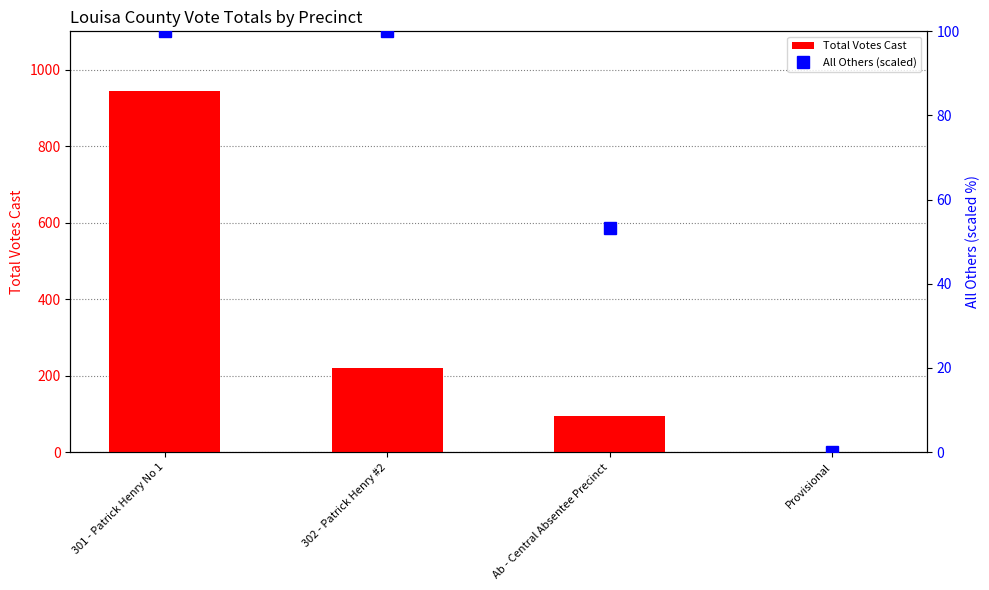

Count the number of categories in the chart.

4